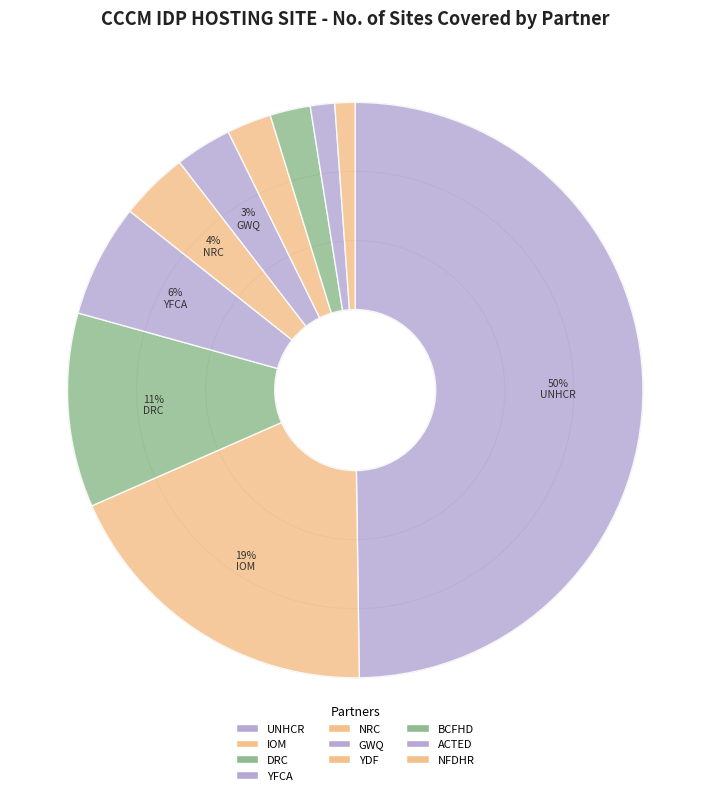

To the nearest percent, what percentage of the pie is BCFHD?

2%